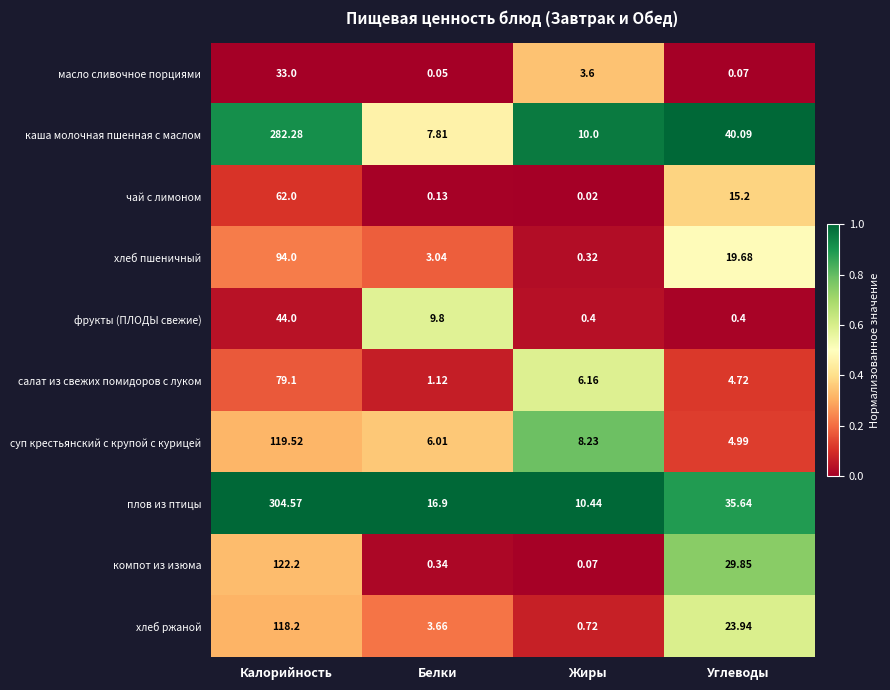

Which series has the largest total across all categories?

плов из птицы